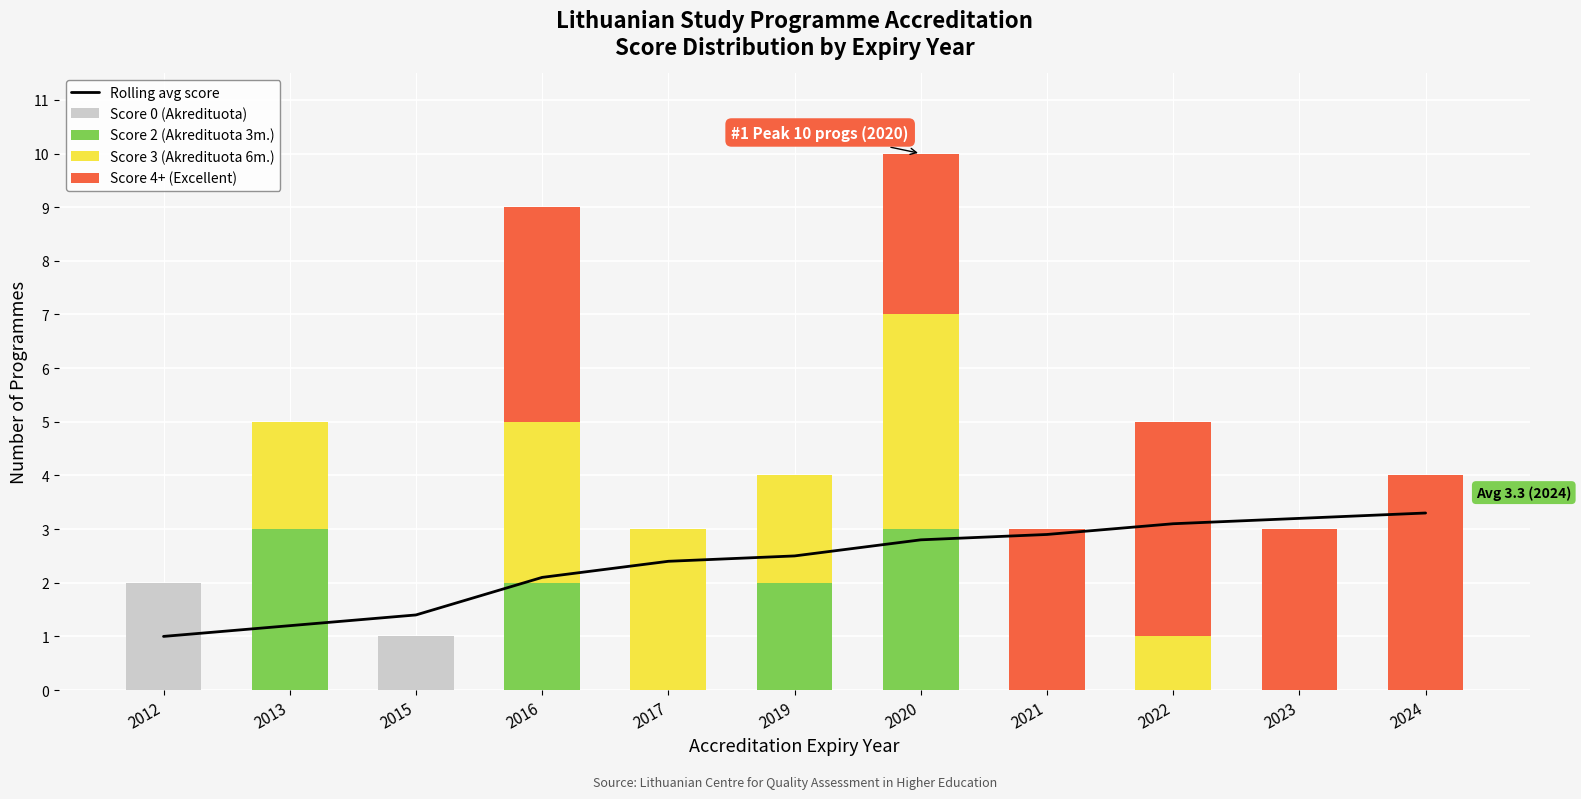

What is the sum of all Rolling avg score values?

25.9